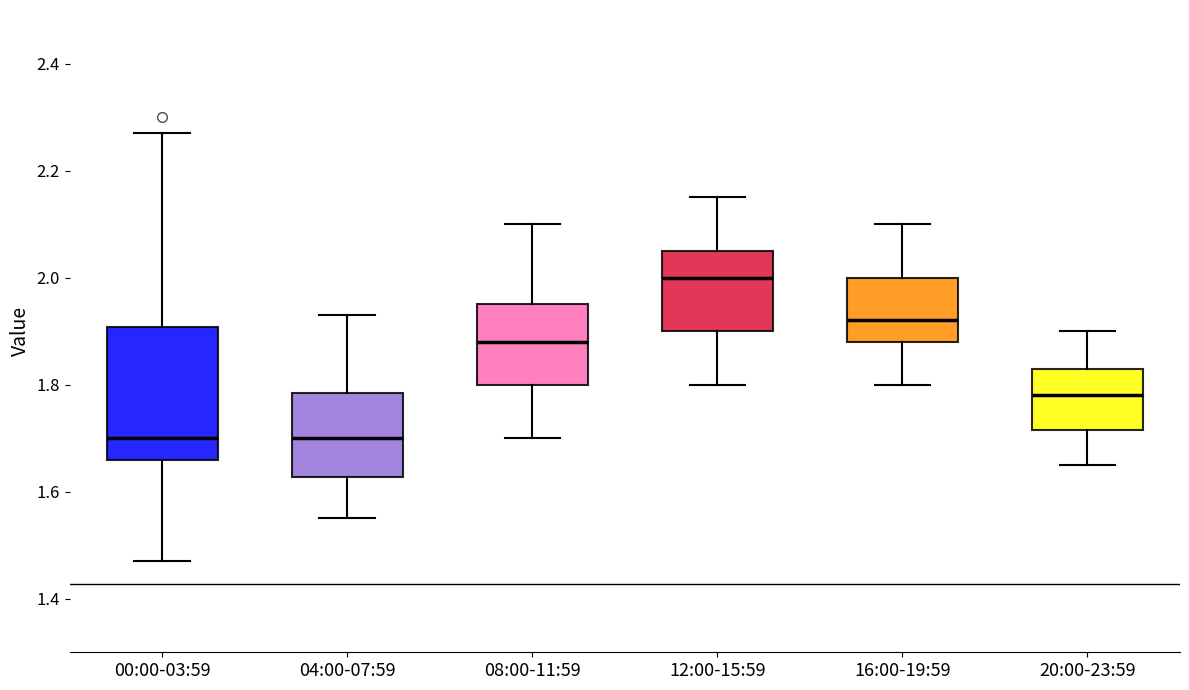

Reading left to right, transcribe this box plot: for each box, give where its median line is, the range the box spans, and where its two whiskers end, as read against the y-axis. The values are not printed on the chart, so give them approximately, as read against the axis.

00:00-03:59: median 1.70, box 1.66 to 1.90, whiskers 1.48 to 2.28
04:00-07:59: median 1.70, box 1.62 to 1.78, whiskers 1.56 to 1.94
08:00-11:59: median 1.88, box 1.80 to 1.96, whiskers 1.70 to 2.10
12:00-15:59: median 2.00, box 1.90 to 2.06, whiskers 1.80 to 2.16
16:00-19:59: median 1.92, box 1.88 to 2.00, whiskers 1.80 to 2.10
20:00-23:59: median 1.78, box 1.72 to 1.84, whiskers 1.66 to 1.90